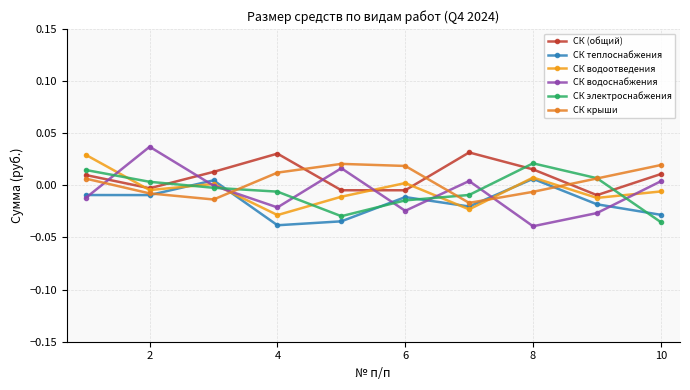

How many data points in СК теплоснабжения are above 0?

2